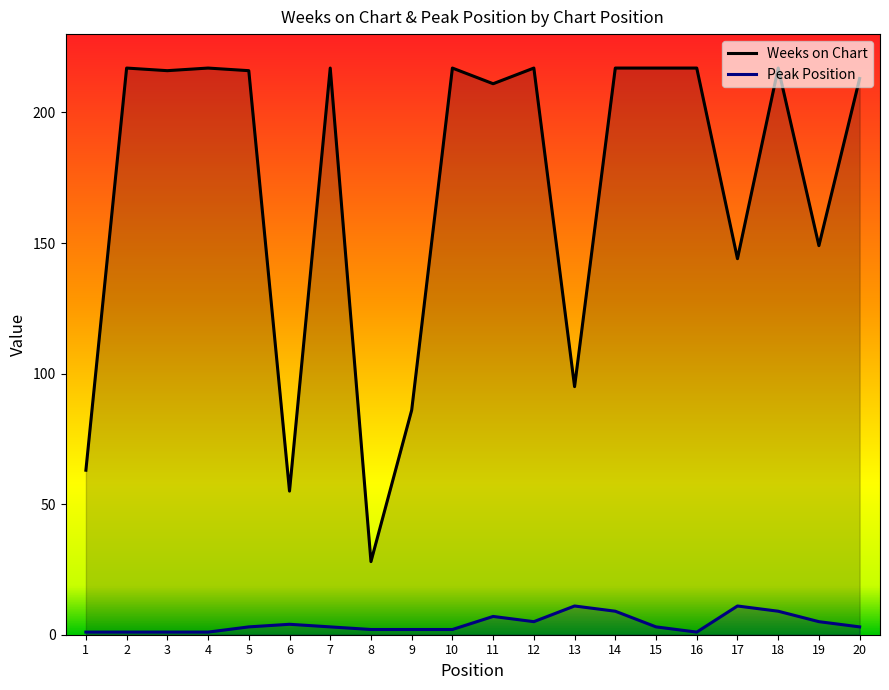

Which series changed the most between 14 and 15?

Peak Position